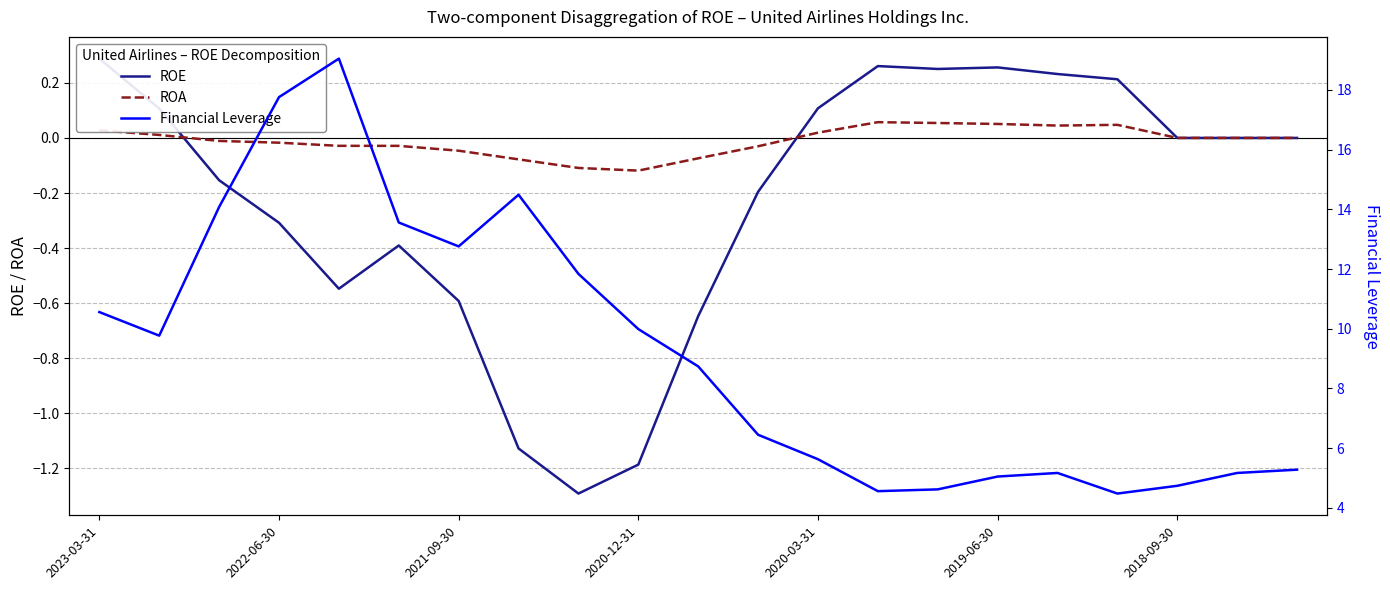

What is the value of the Financial Leverage point at the 12th from the left?

6.5